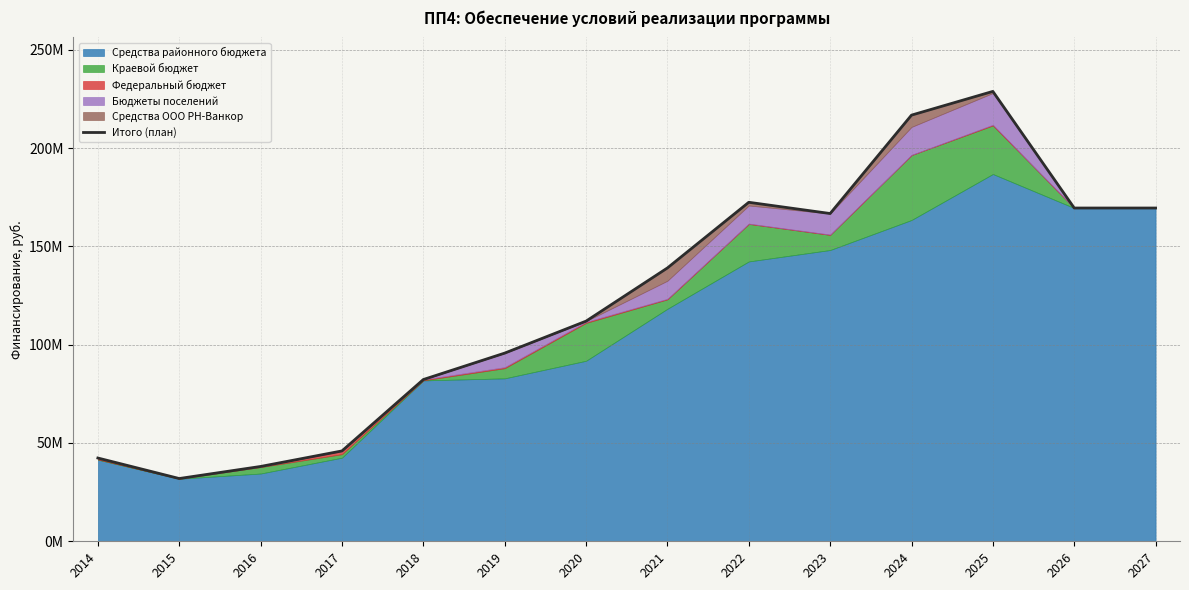

What is the change in value from 2015 to 2024?

+184851852